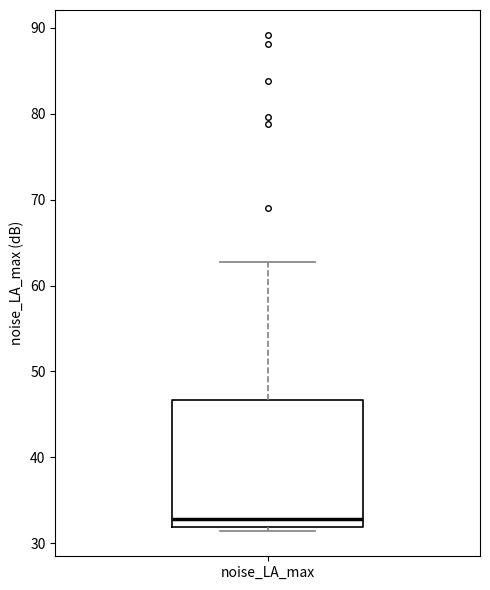

Read this box plot against the y-axis: the position of the median line, the range covered by the box, and the ends of both whiskers. The values are not printed on the chart, so give them approximately, as read against the axis.

median 33, box 32 to 47, whiskers 31 to 63